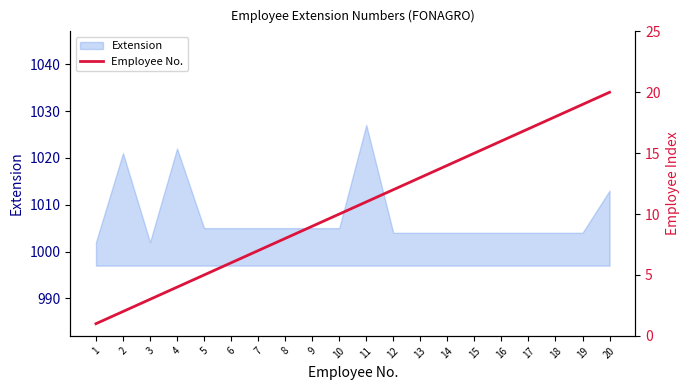

Is it true that Extension equals 1611 at 7?

False